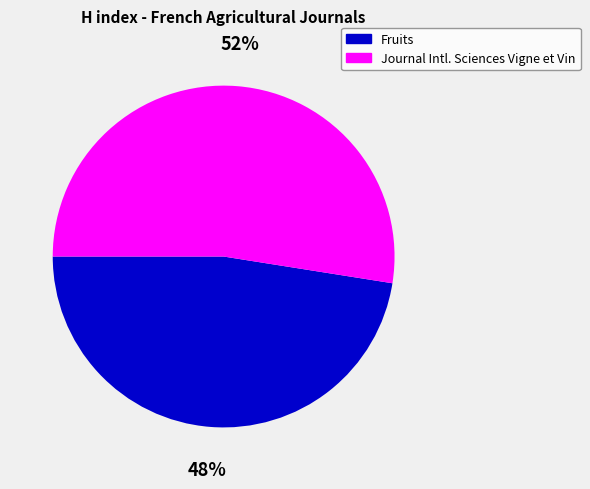

Is there a majority slice in this chart?

Yes